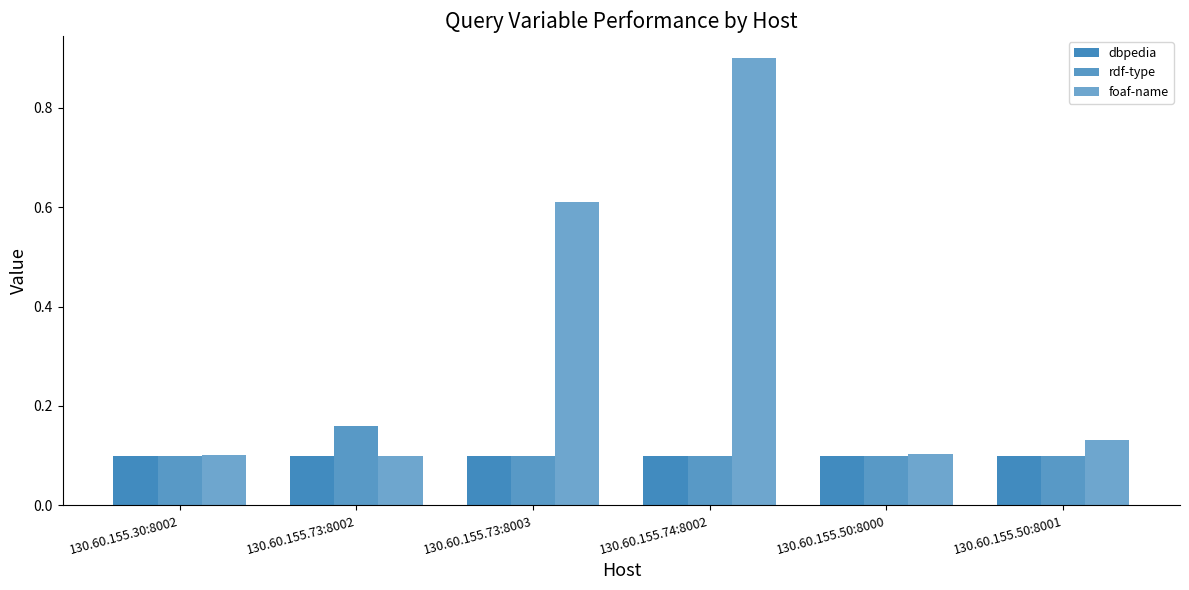

What is the highest value of the rdf-type series?

0.2